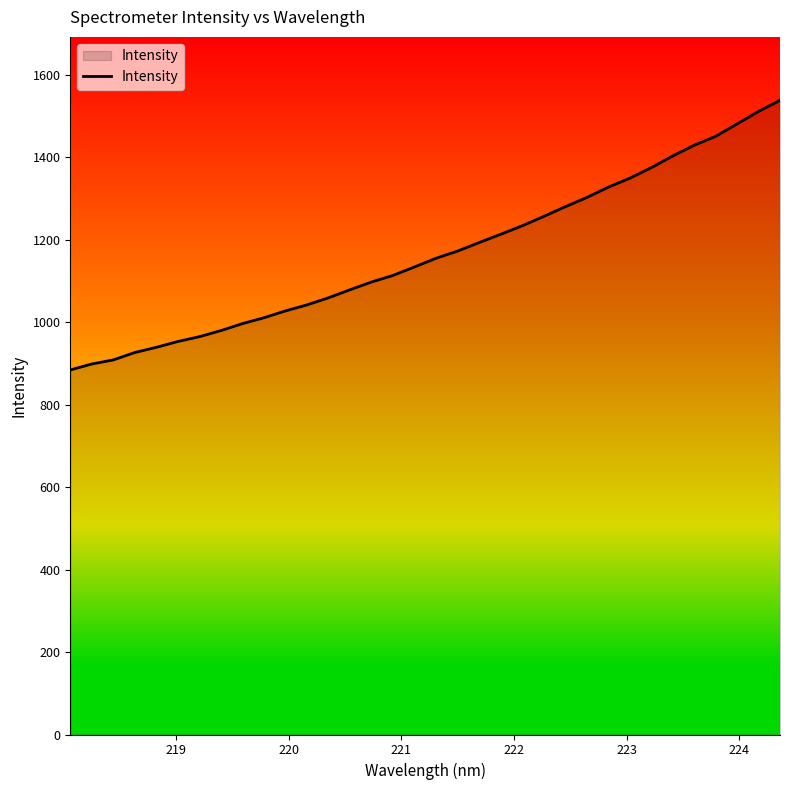

What is the greatest value displayed?

1538.1